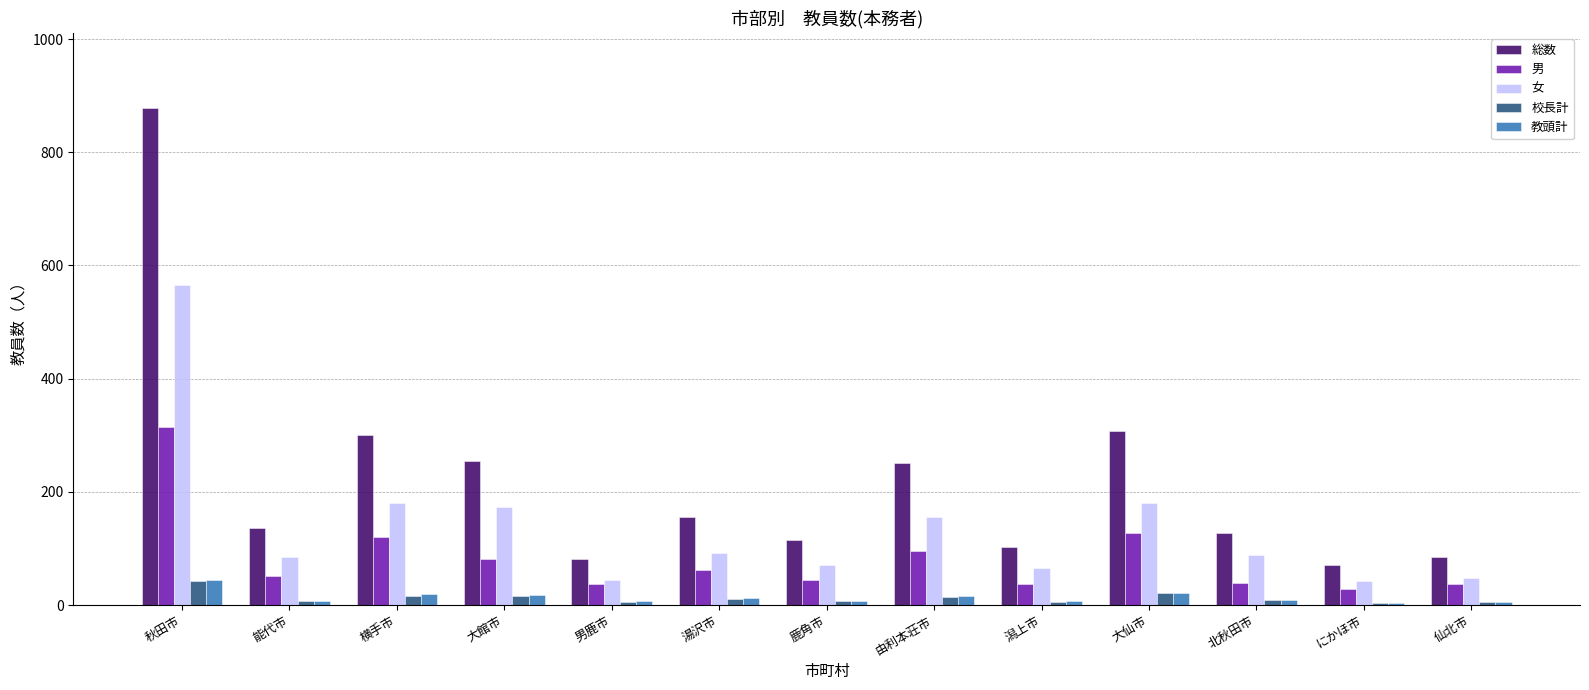

True or false: 総数 has a value of 300 at 横手市.

True